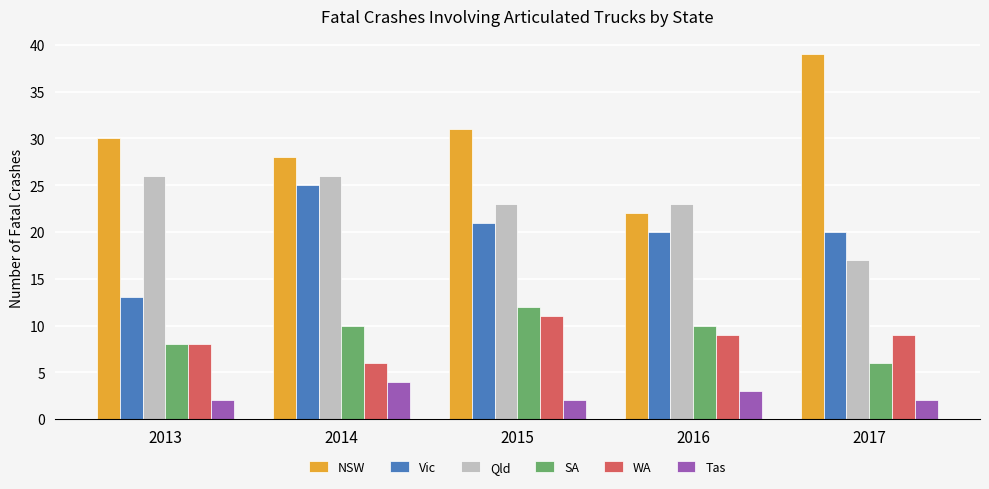

Count the number of categories in the chart.

5